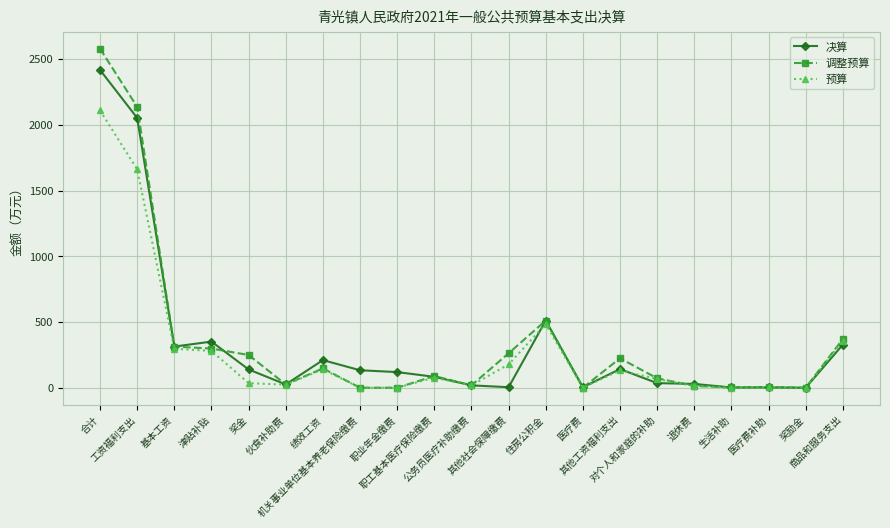

What is the sum of the 决算 values at 医疗费补助 and 奖金?

141.0